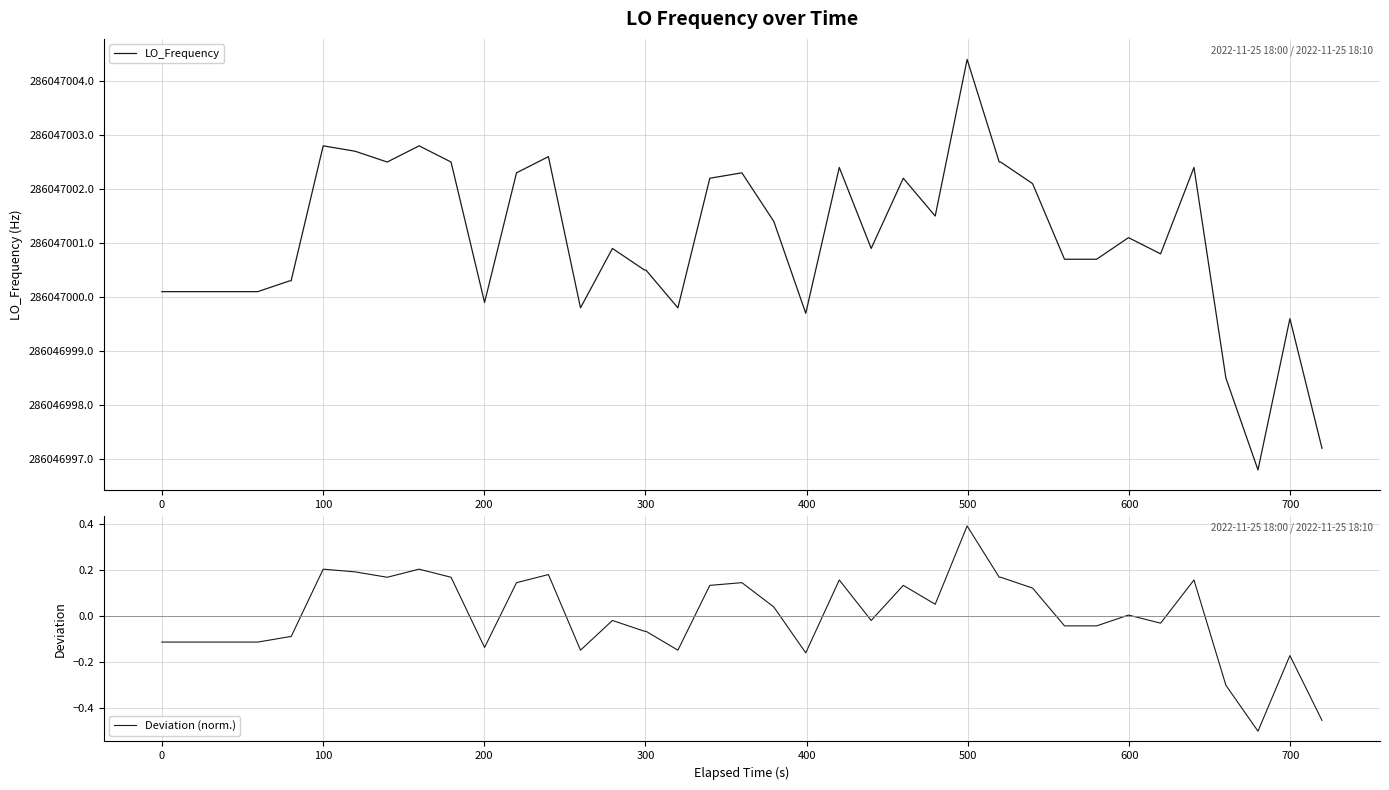

How many distinct data groups are displayed?

2